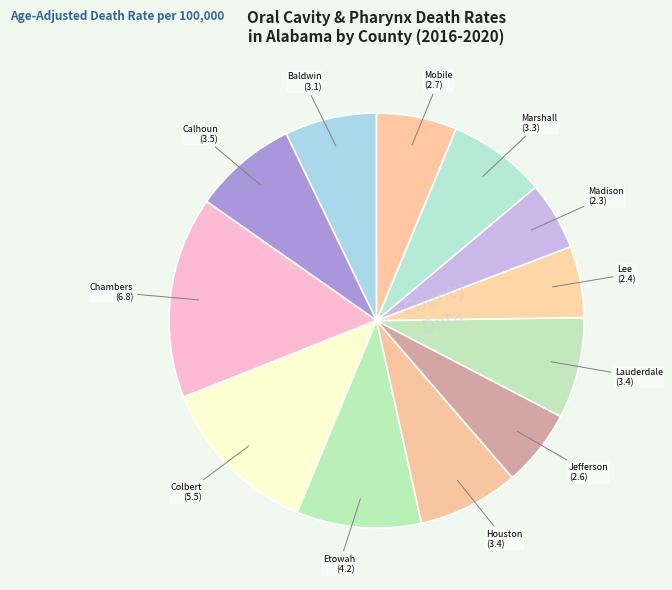

What is the largest slice in the pie chart?

Chambers County